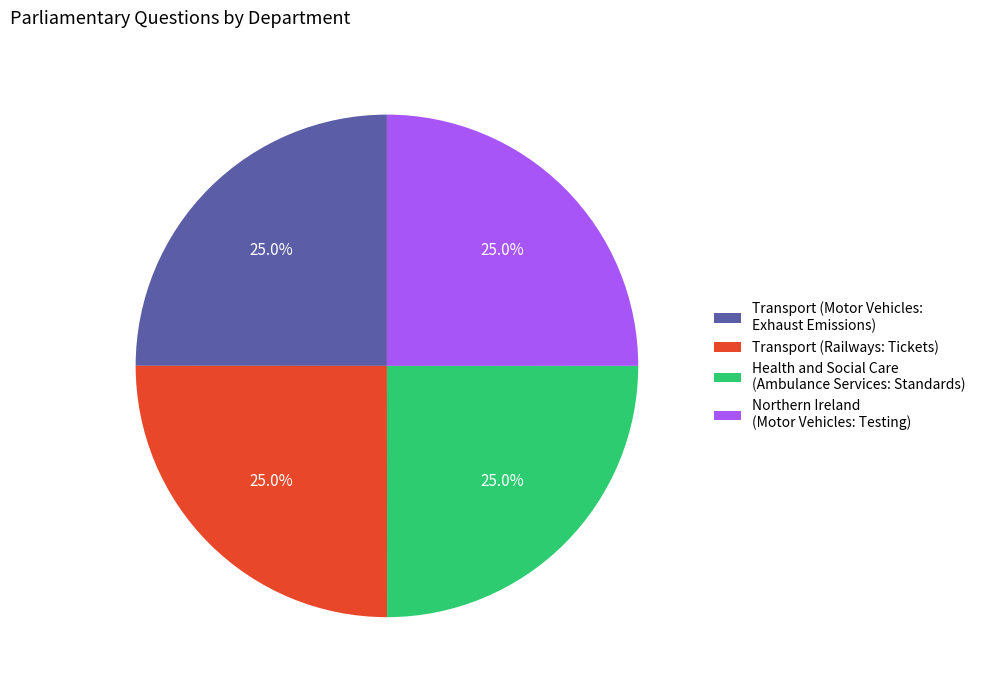

What is the total percentage of Northern Ireland (Motor Vehicles: Testing) and Transport (Motor Vehicles: Exhaust Emissions)?

50.0%